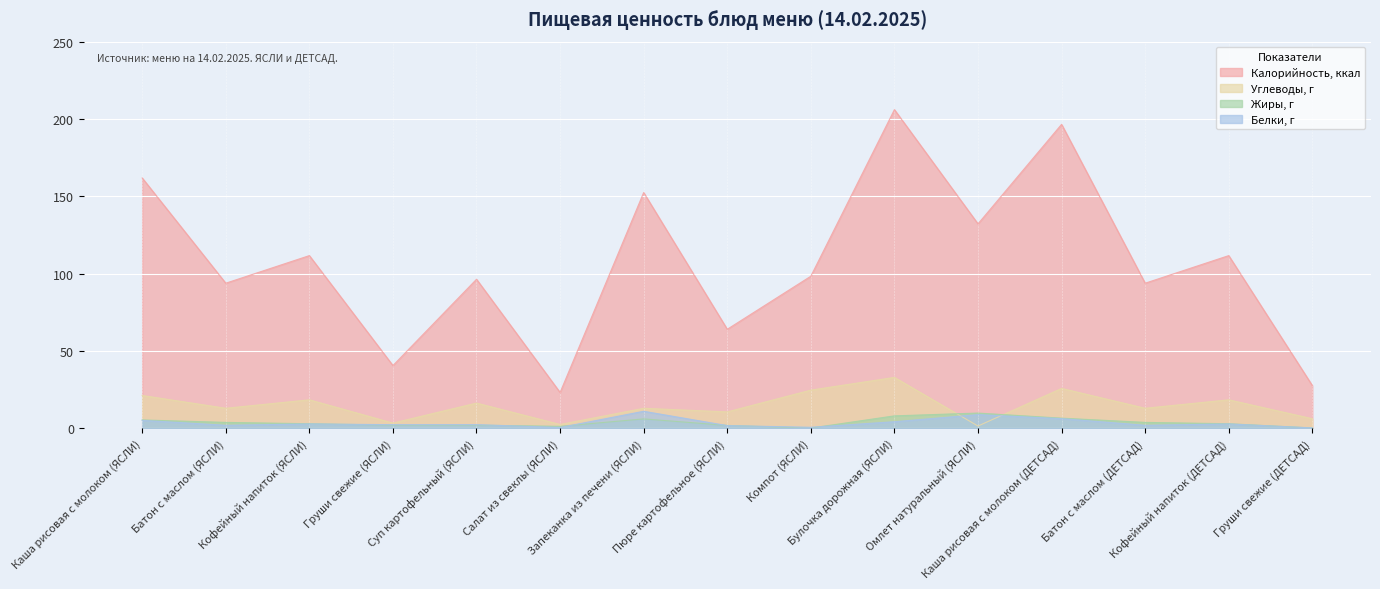

True or false: Белки, г and Калорийность, ккал intersect in this chart.

False